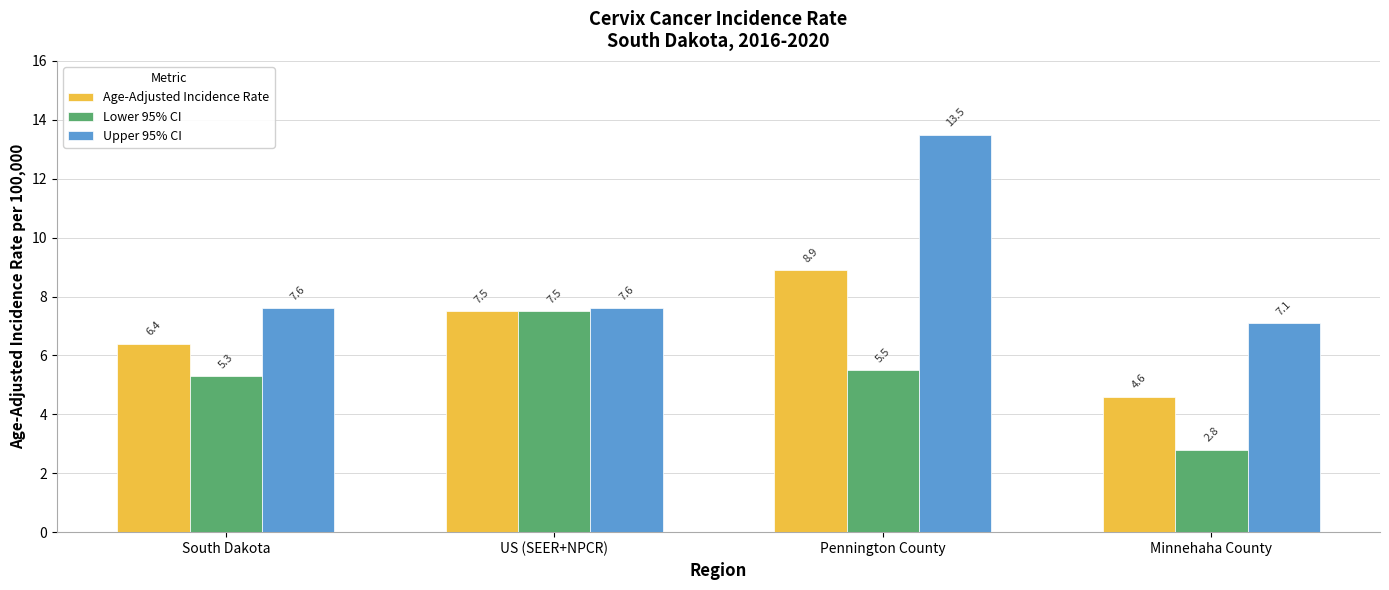

At which category is the sum across all series the highest?

Pennington County